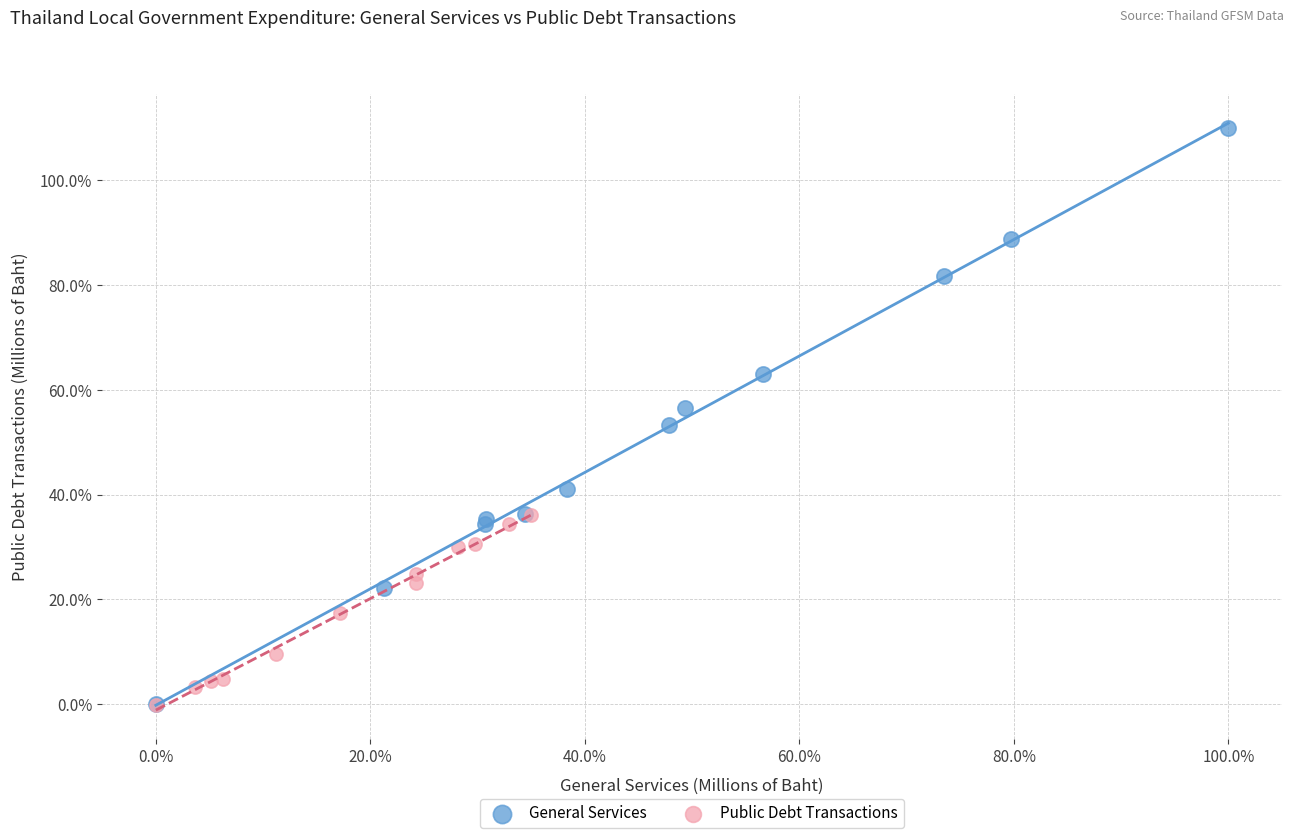

What are all the series names shown in the legend?

General Services, Public Debt Transactions